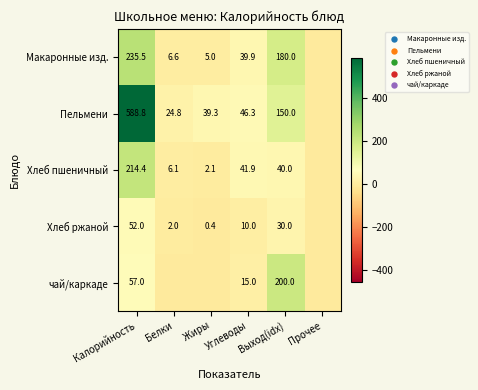

What is the total value across all series at Калорийность?

1147.7